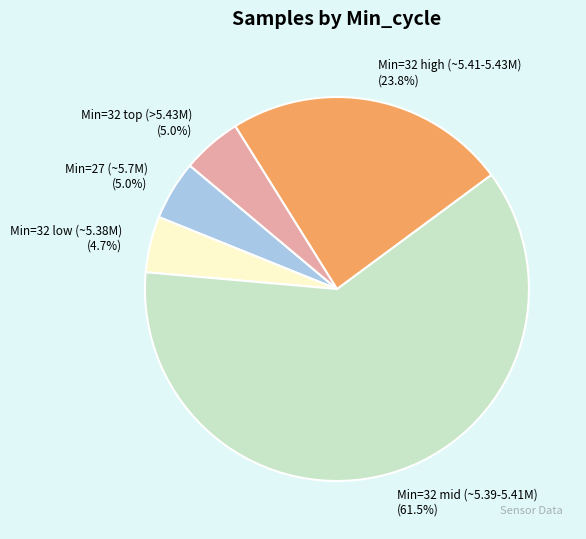

How much of the chart is everything except Min=27 (~5.7M)?

95.0%